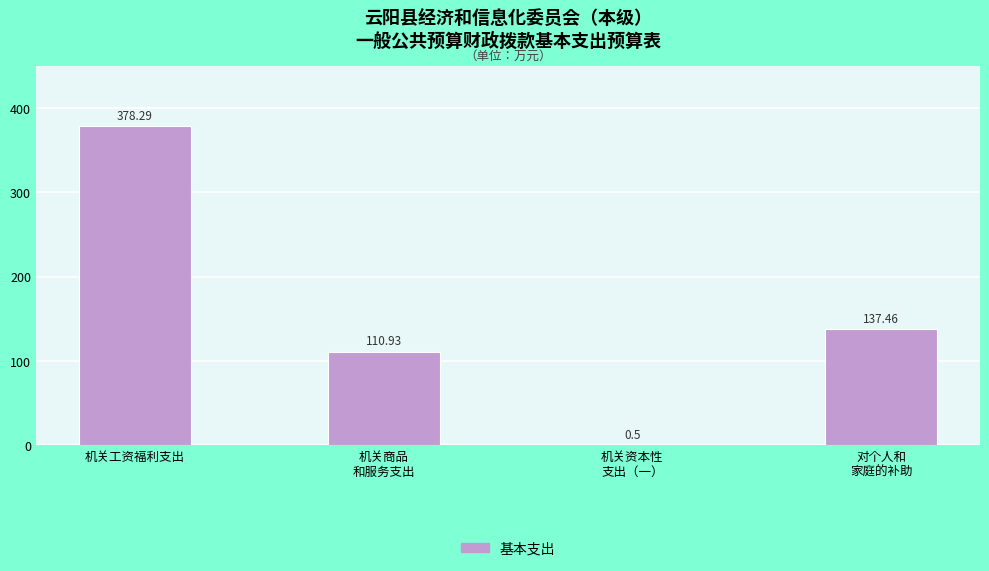

Which category has the highest value across all series?

机关工资福利支出